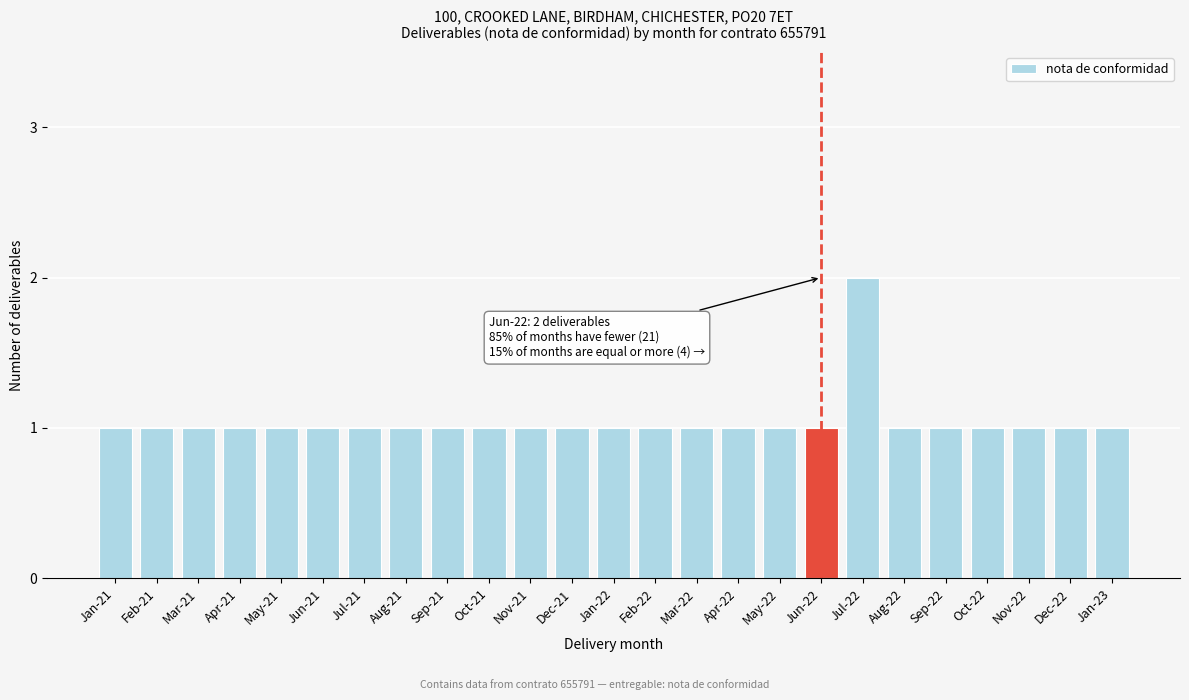

Reading left to right, extract all data points from this chart.

Jan-21=1	Feb-21=1	Mar-21=1	Apr-21=1	May-21=1	Jun-21=1	Jul-21=1	Aug-21=1	Sep-21=1	Oct-21=1	Nov-21=1	Dec-21=1	Jan-22=1	Feb-22=1	Mar-22=1	Apr-22=1	May-22=1	Jun-22=1	Jul-22=2	Aug-22=1	Sep-22=1	Oct-22=1	Nov-22=1	Dec-22=1	Jan-23=1